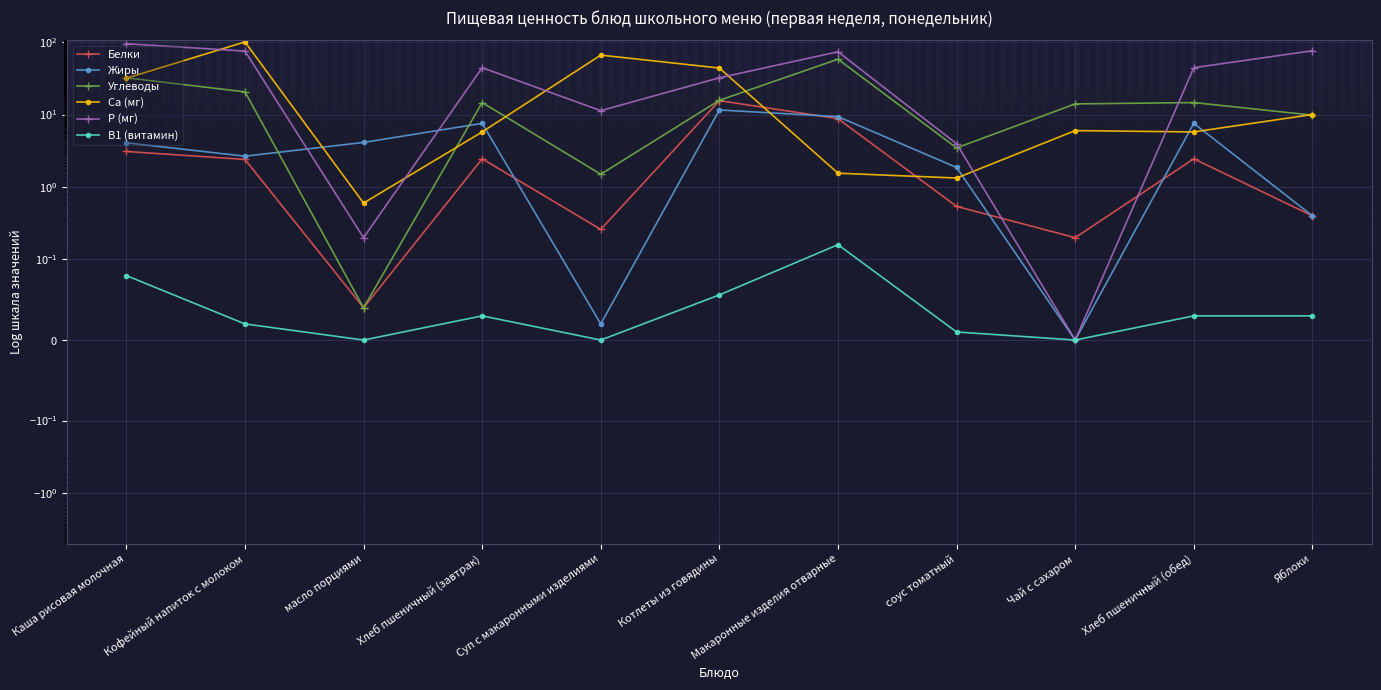

What is the average value of the Са (мг) series?

24.8